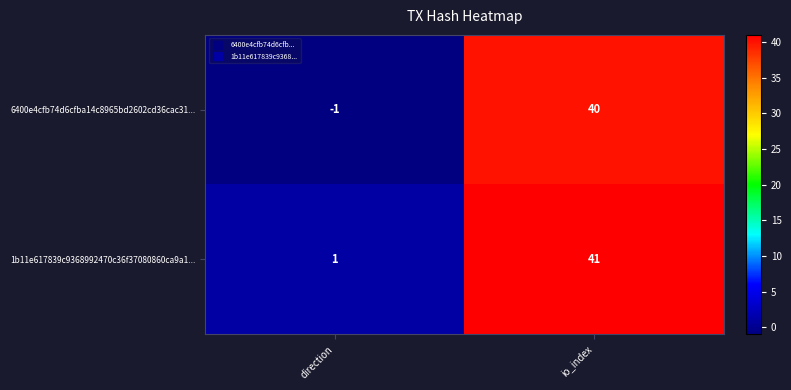

Is the value of 1b11e617839c9368992470c36f37080860ca9a1... at direction greater than the value of 6400e4cfb74d6cfba14c8965bd2602cd36cac31... at io_index?

No